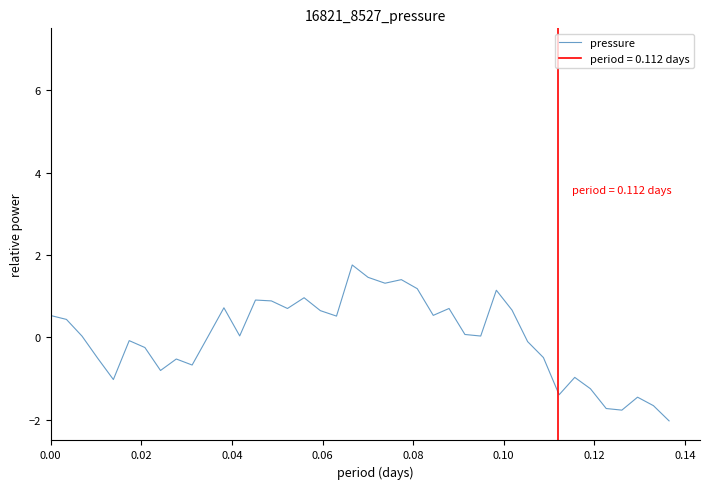

What is the highest value of the pressure series?

1.8